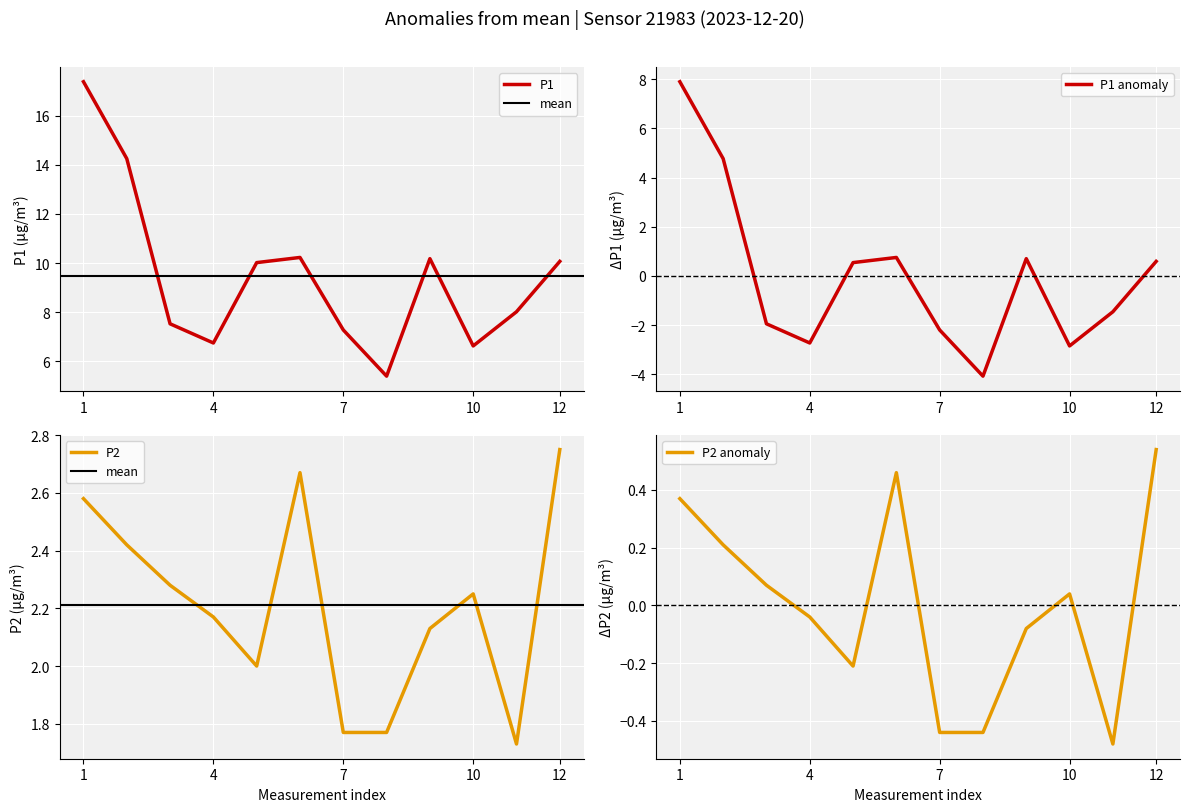

True or false: P1 and P2 cross at least once.

False